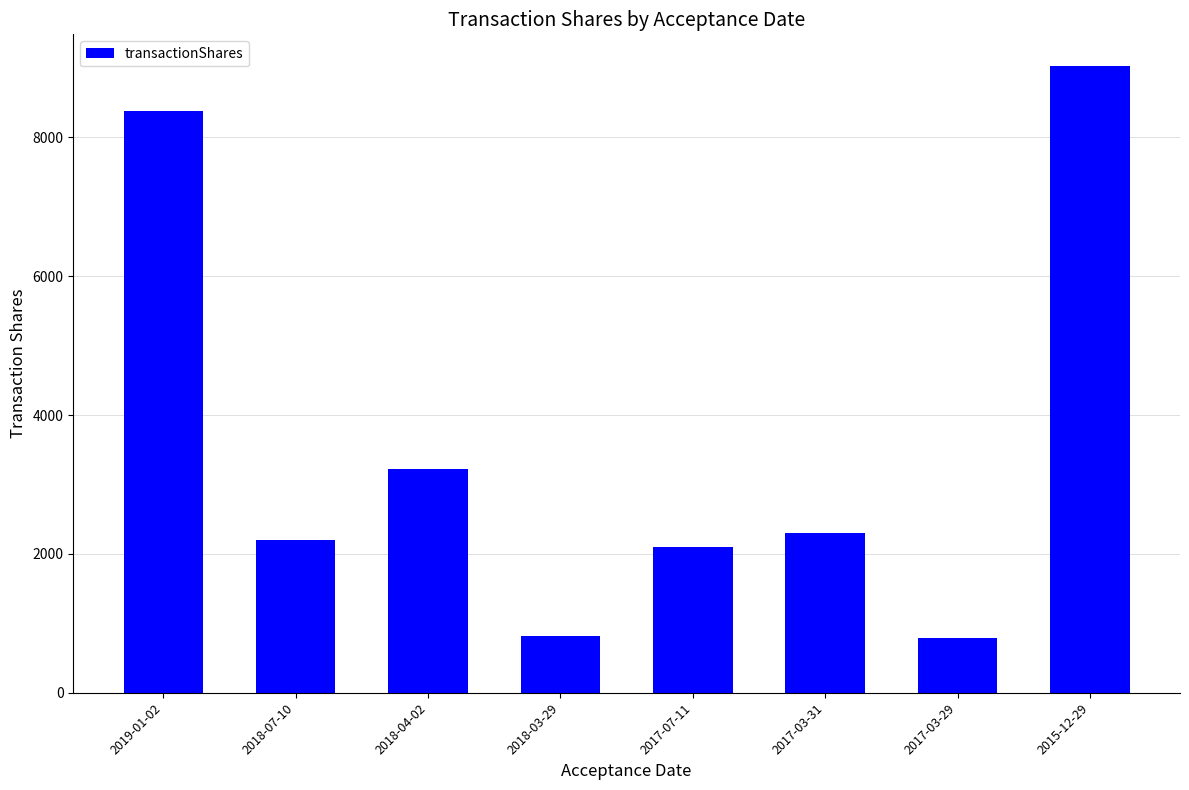

What is the maximum value shown in the chart?

9032